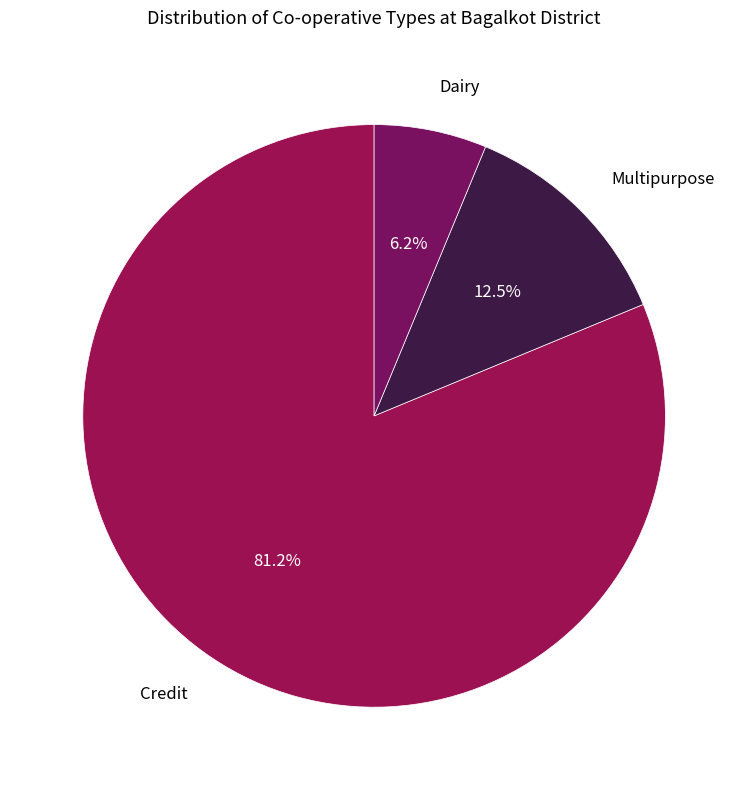

Count the number of slices in the pie.

3